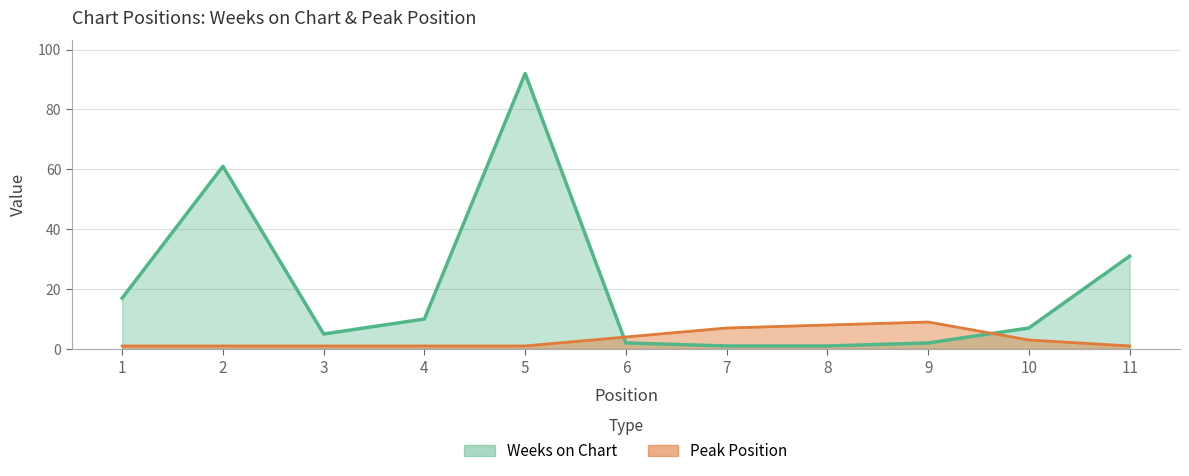

Which has a higher value, 9 or 2?

2